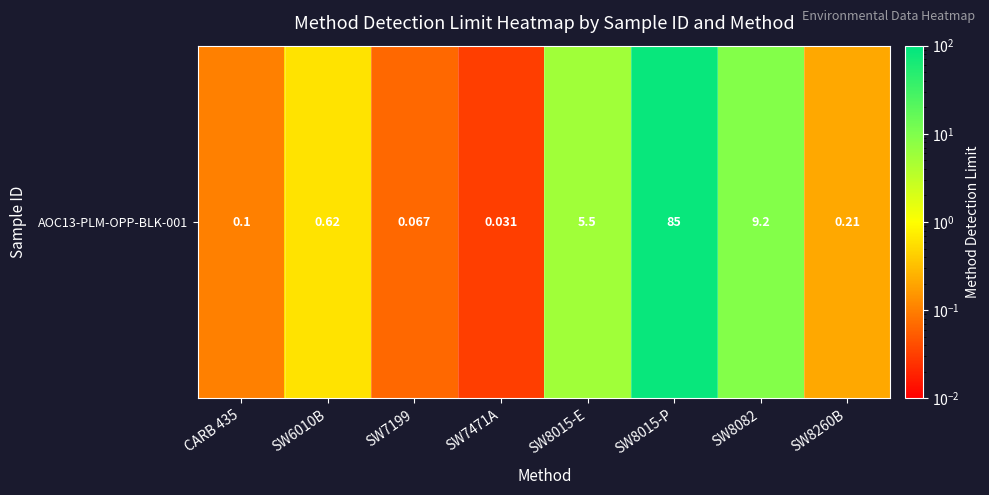

Which category has the lowest value across all series?

SW7471A